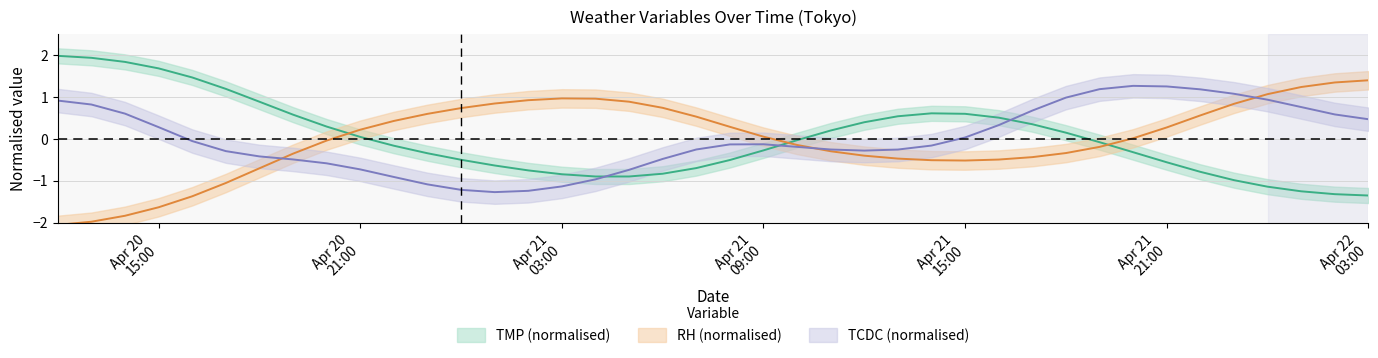

How many data points in TMP are less than 0?

22